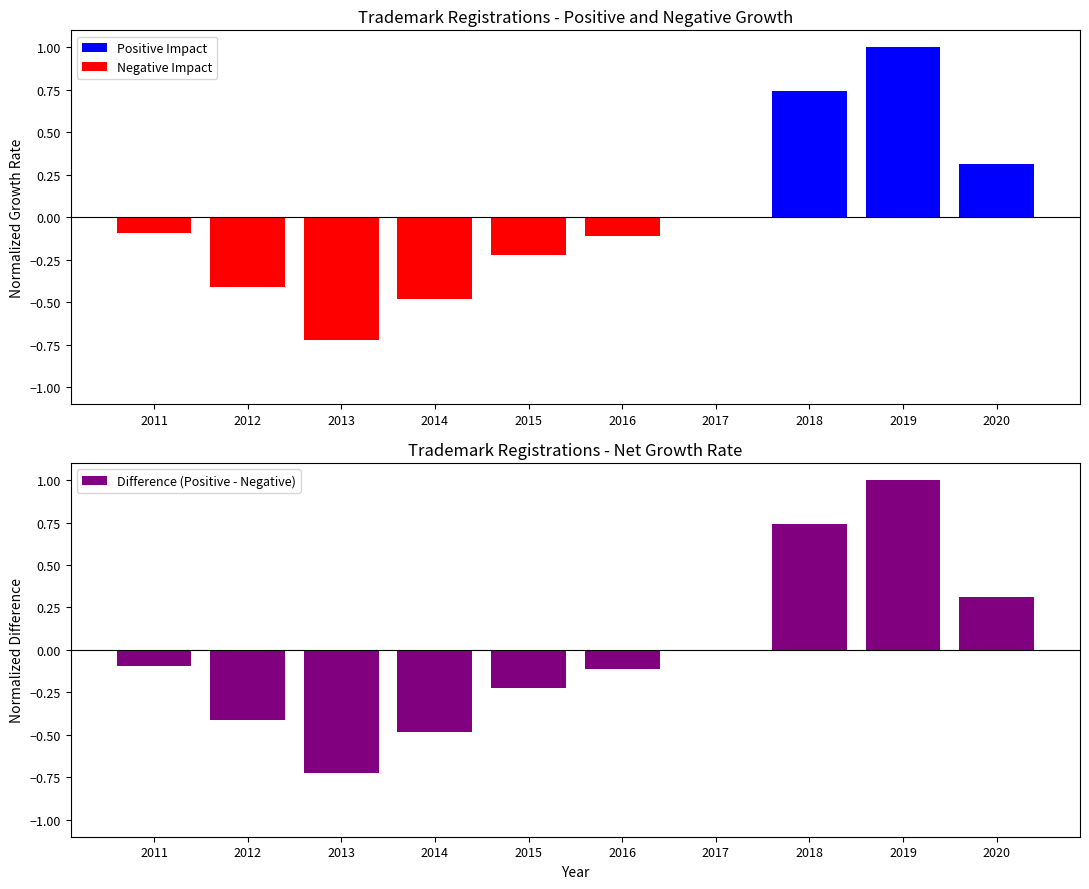

The value of Negative Impact at 2012 is -0.3. True or false?

False